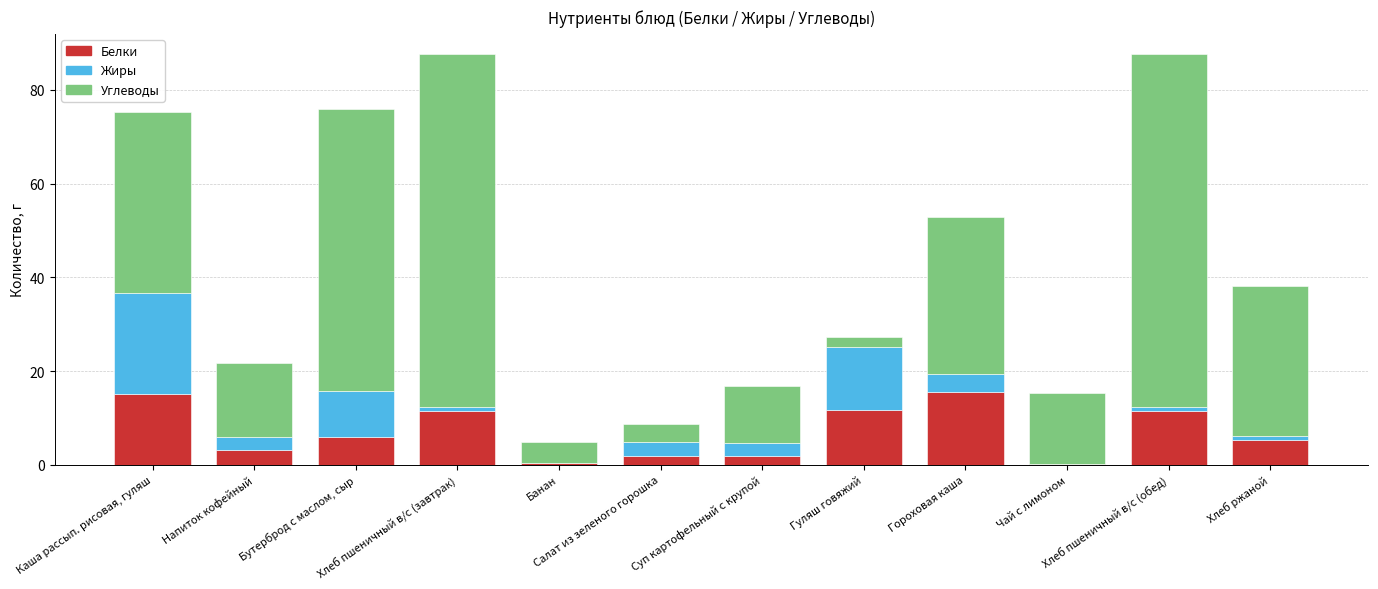

What is the highest value of the Белки series?

15.6